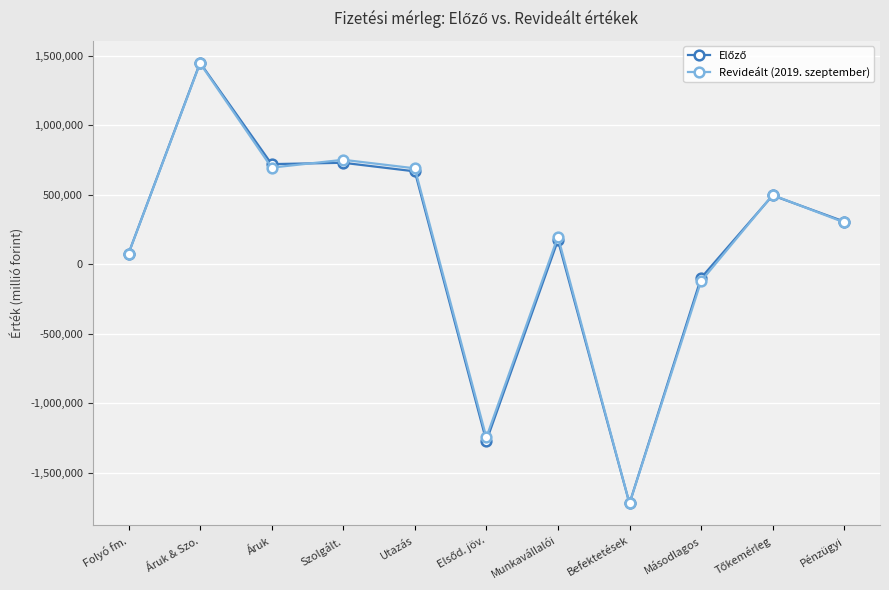

Which series changed the most between Munkavállalói and Befektetések?

Revideált (2019. szeptember)